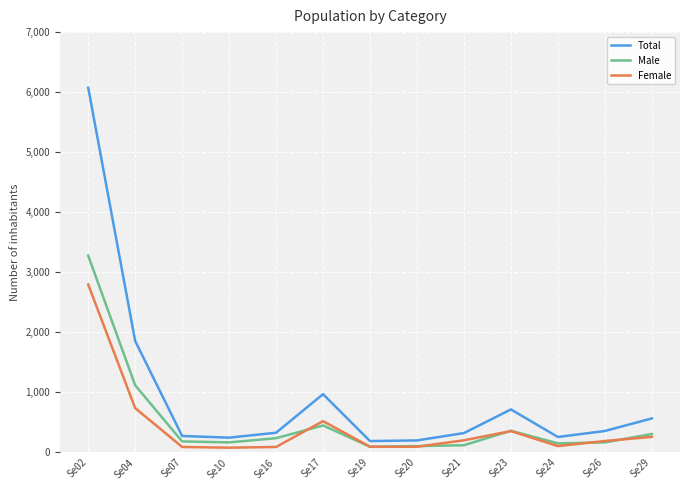

The Total series shows 321 at Se23. True or false?

False